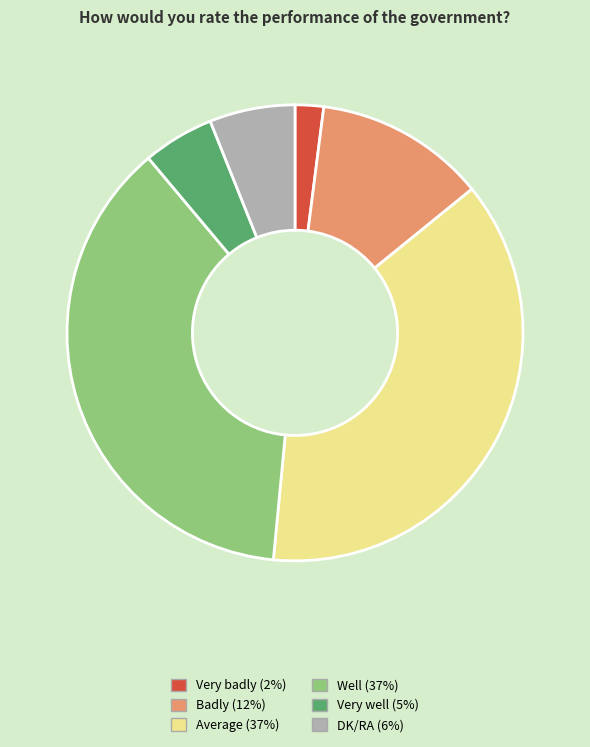

Does Badly represent more than half of the total?

No